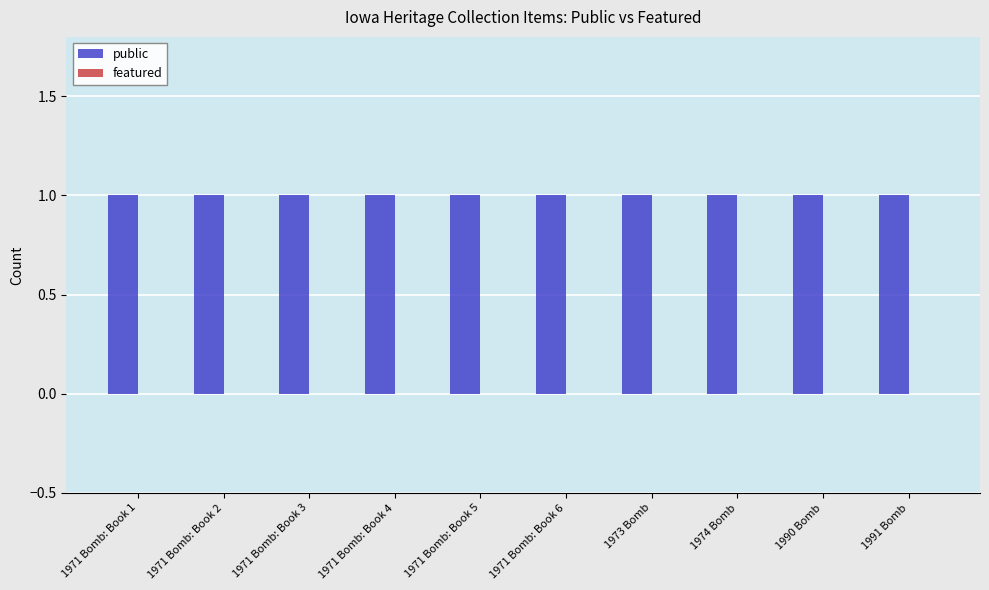

What position from the left is 1971 Bomb: Book 4?

4